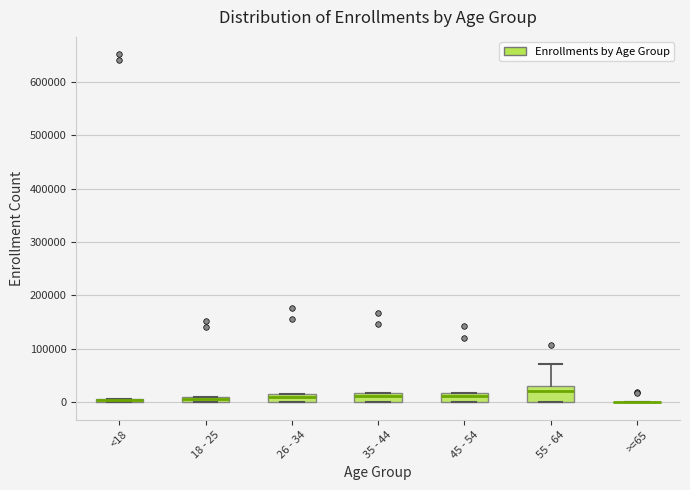

Which box is the tallest, from its lower edge to its upper edge?

55 - 64